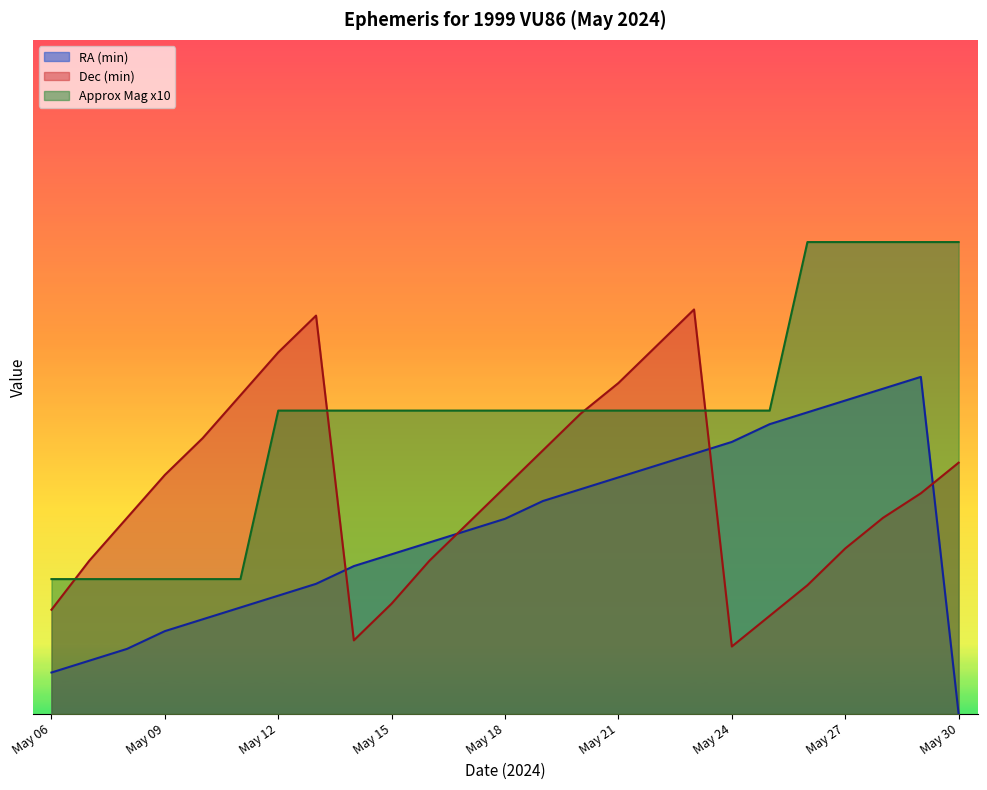

Is the value of RA (min) at May 07 greater than the value of Approx Mag x10 at May 26?

No